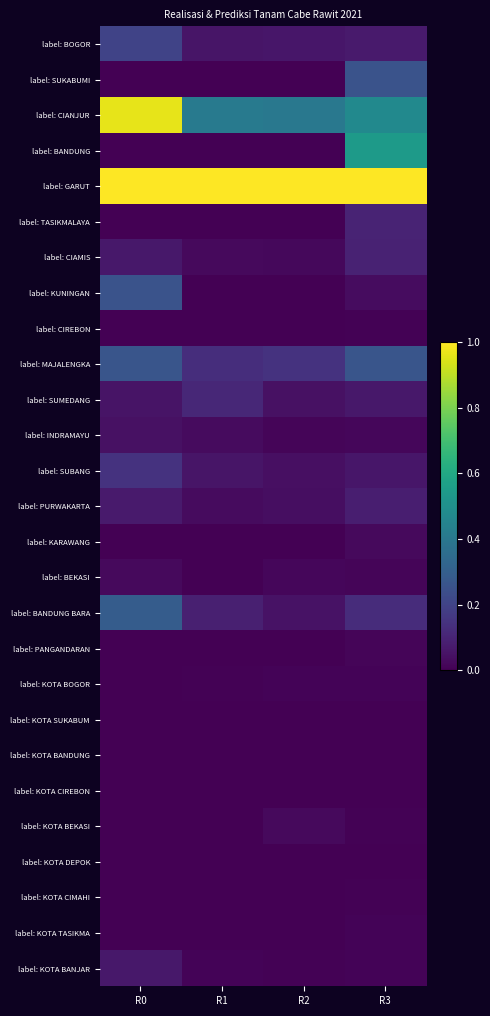

Rank the series at R2 from lowest to highest value.

label: SUKABUMI, label: BANDUNG, label: TASIKMALAYA, label: CIREBON, label: KOTA SUKABUM, label: KOTA BANDUNG, label: KOTA TASIKMA, label: KARAWANG, label: KOTA DEPOK, label: PANGANDARAN, label: KOTA CIMAHI, label: KOTA CIREBON, label: KUNINGAN, label: KOTA BANJAR, label: KOTA BOGOR, label: INDRAMAYU, label: BEKASI, label: CIAMIS, label: KOTA BEKASI, label: PURWAKARTA, label: SUBANG, label: SUMEDANG, label: BANDUNG BARA, label: BOGOR, label: MAJALENGKA, label: CIANJUR, label: GARUT